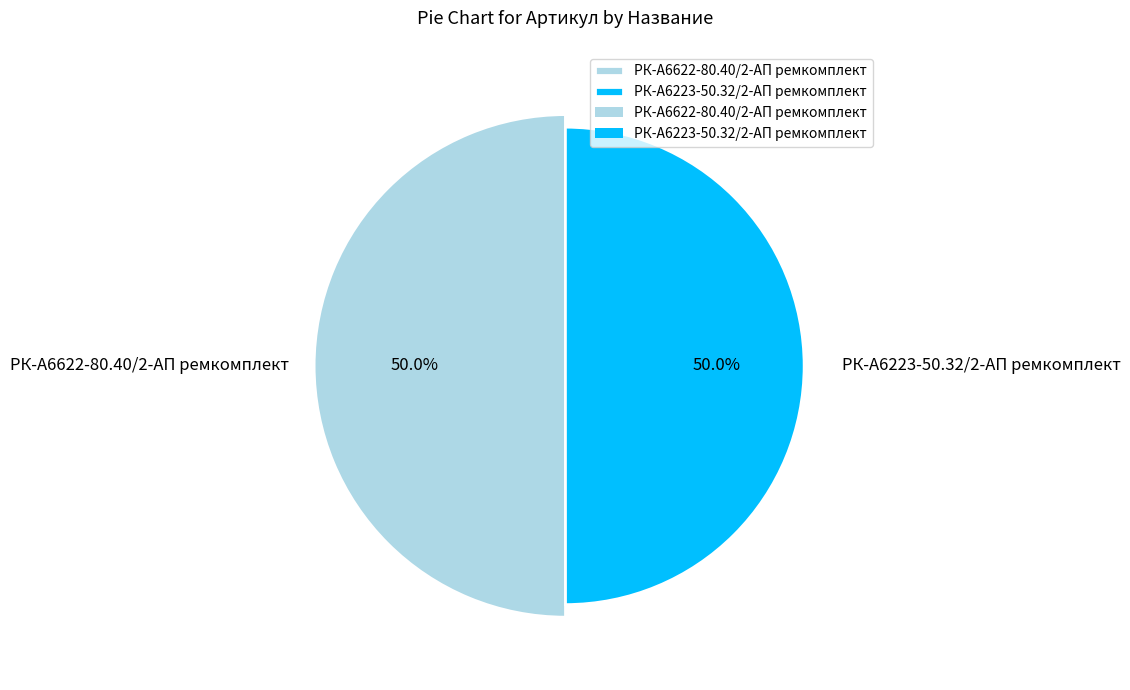

What is the smallest slice in the pie chart?

РК-А6223-50.32/2-АП ремкомплект